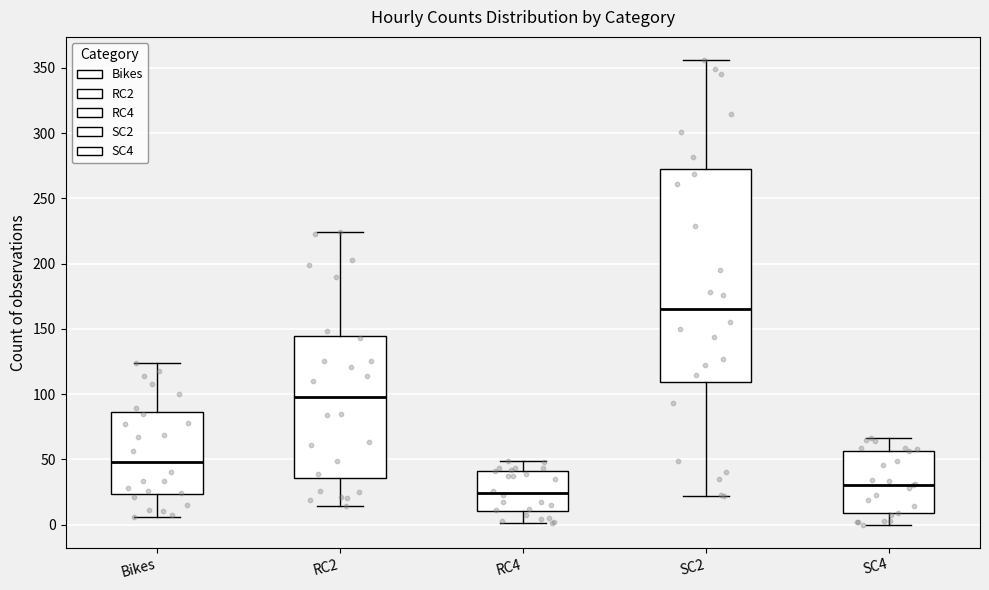

Reading left to right, read every box against the y-axis: the position of its median line, the range the box covers, and the ends of its whiskers. The values are not printed on the chart, so give them approximately, as read against the axis.

Bikes: median 50, box 25 to 85, whiskers 5 to 125
RC2: median 100, box 35 to 145, whiskers 15 to 225
RC4: median 25, box 10 to 40, whiskers 0 to 50
SC2: median 165, box 110 to 270, whiskers 20 to 355
SC4: median 30, box 10 to 55, whiskers 0 to 65